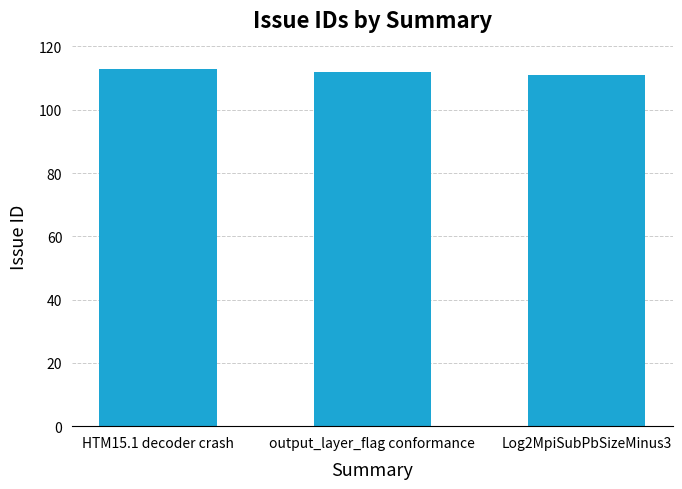

What is the approximate value at HTM15.1 decoder crash?

113